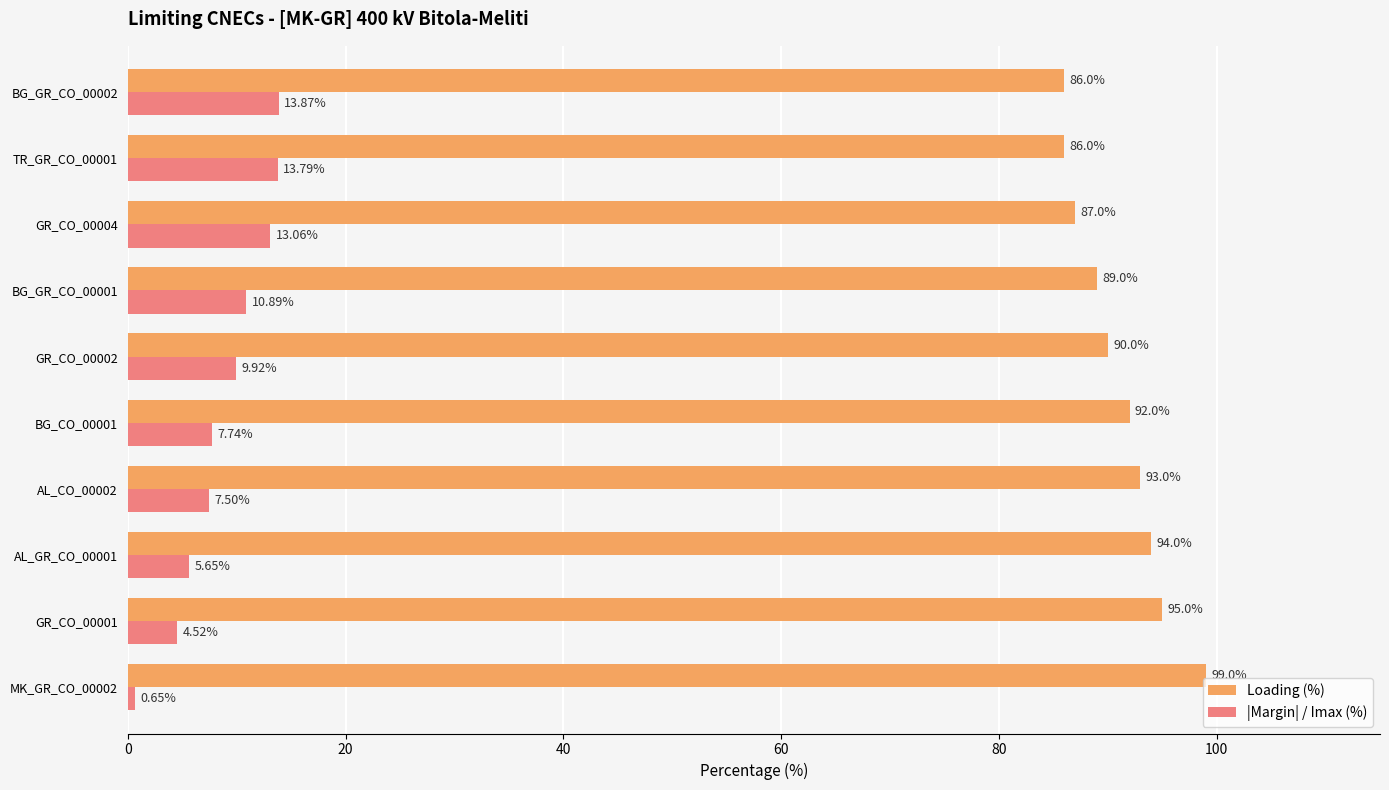

What is the difference between the second highest and second lowest values in the |Margin| / Imax (%) series?

9.3